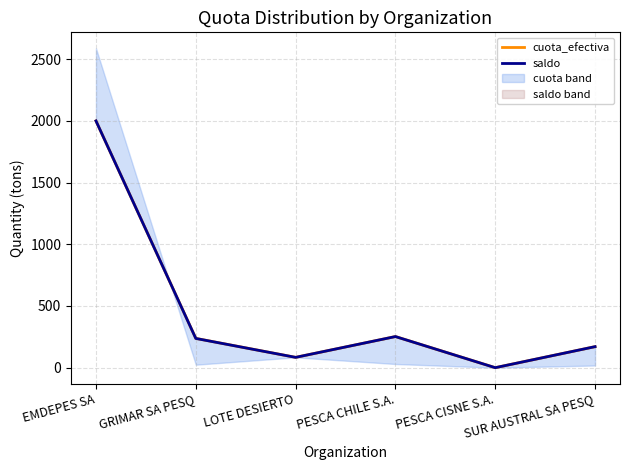

True or false: saldo and cuota_efectiva intersect in this chart.

False